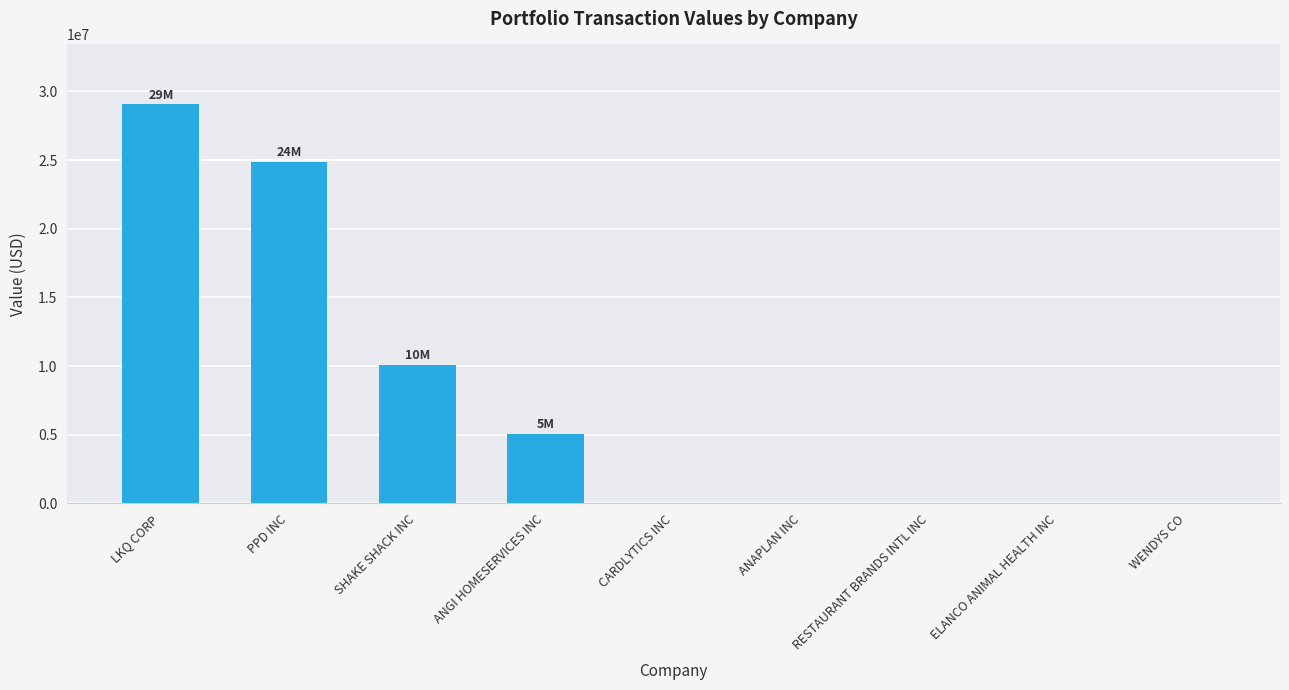

Where is the data nearest to the value 14532000?

SHAKE SHACK INC